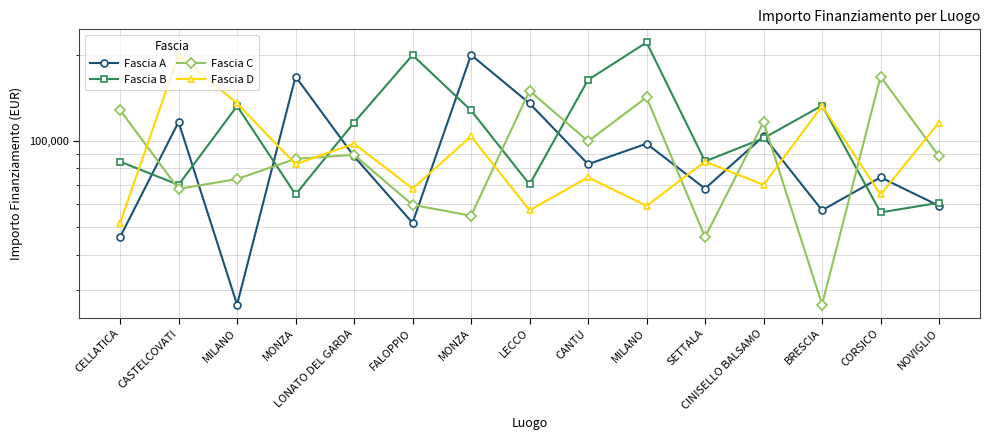

At which category does Fascia B reach its first local peak?

MILANO